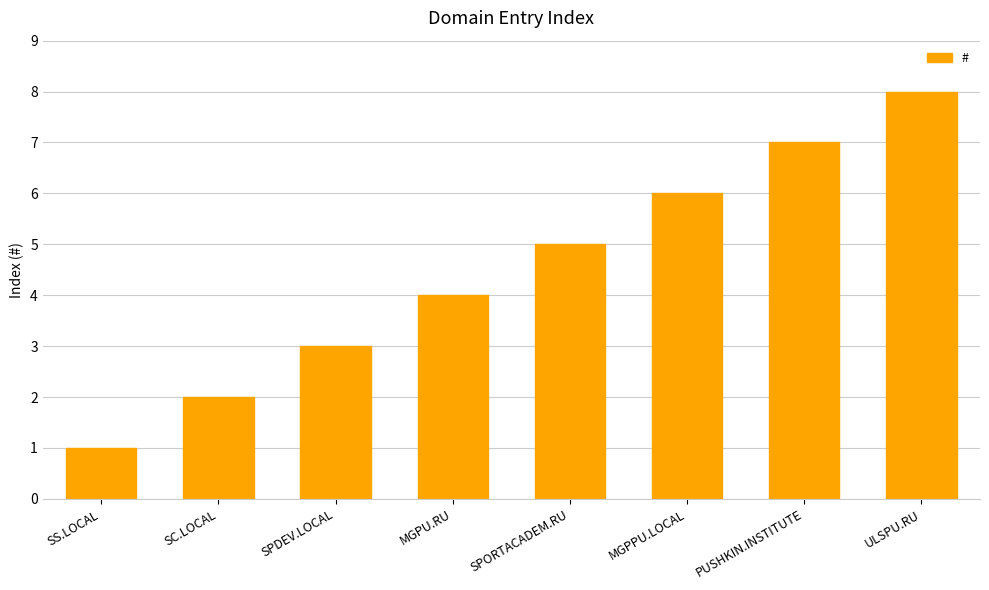

How many data points does each series have?

8